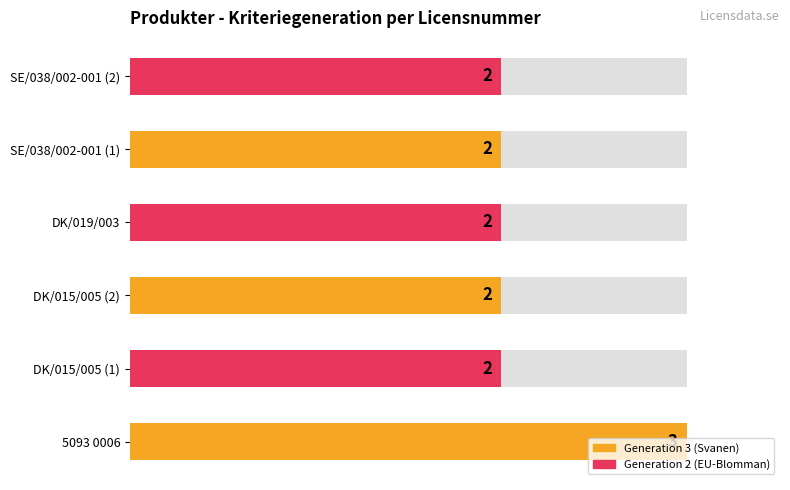

List the labels in order of value, smallest first.

DK/015/005 (1), DK/015/005 (2), DK/019/003, SE/038/002-001 (1), SE/038/002-001 (2), 5093 0006